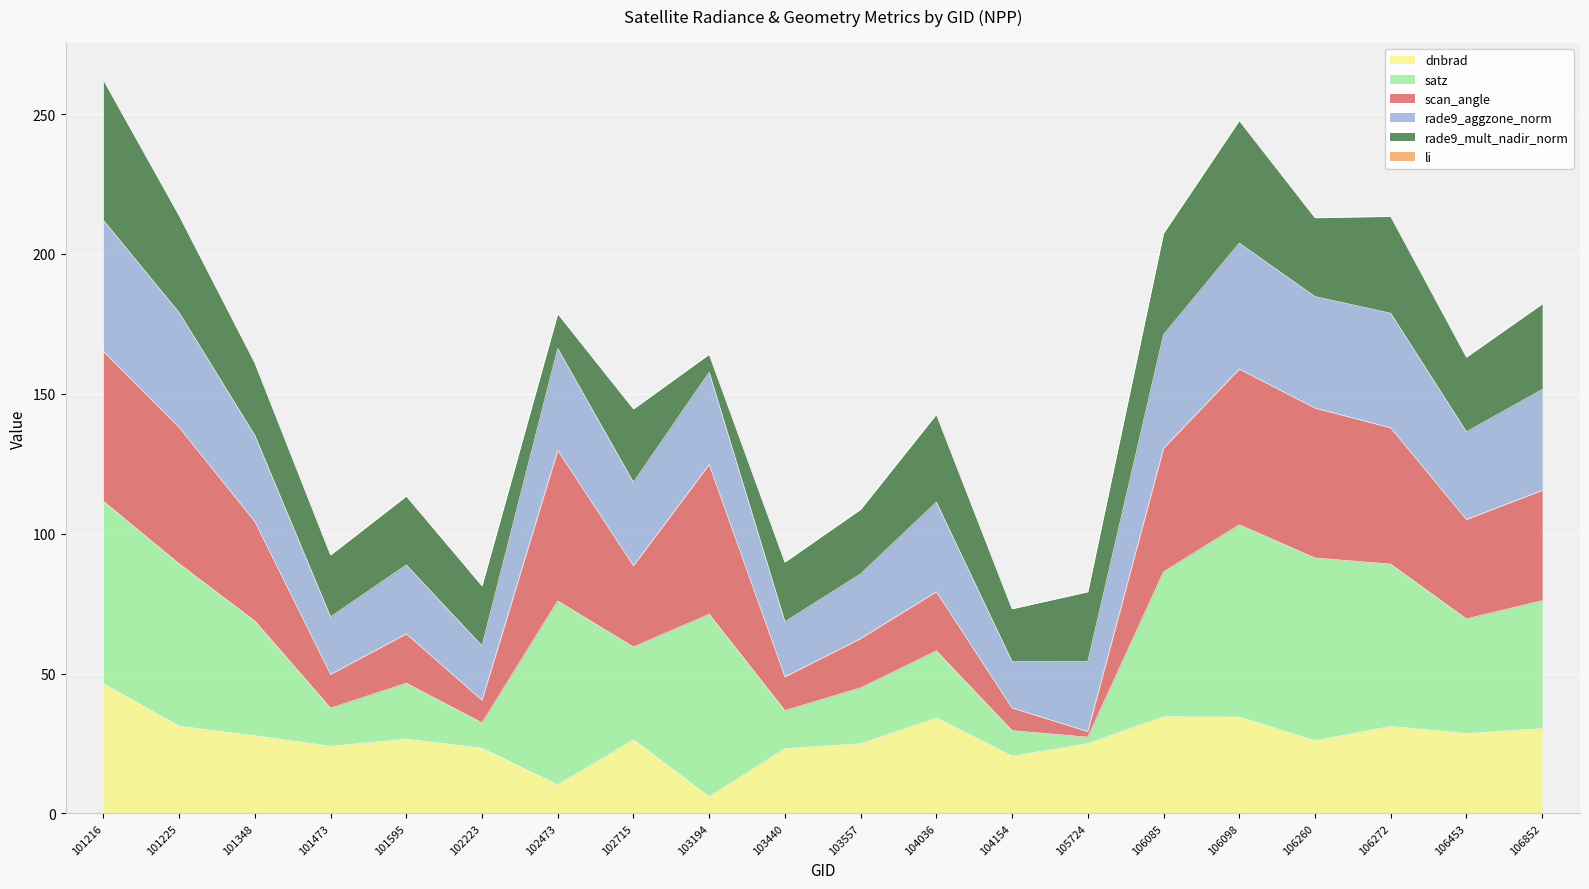

How many categories are shown in the chart?

20